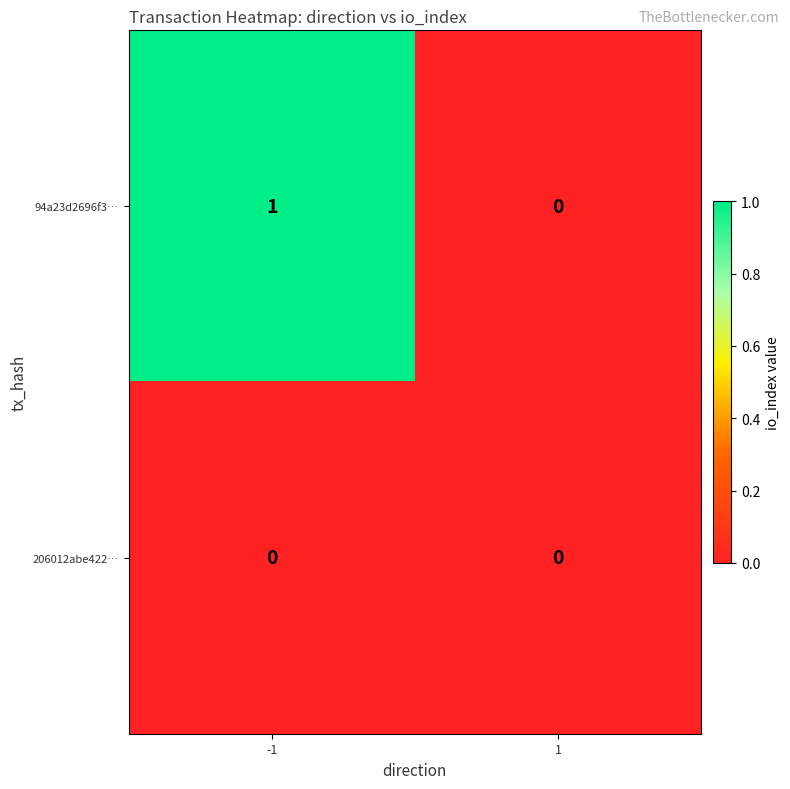

Reading left to right, transcribe all the data shown in this chart.

94a23d2696f3…: 1	0
206012abe422…: 0	0